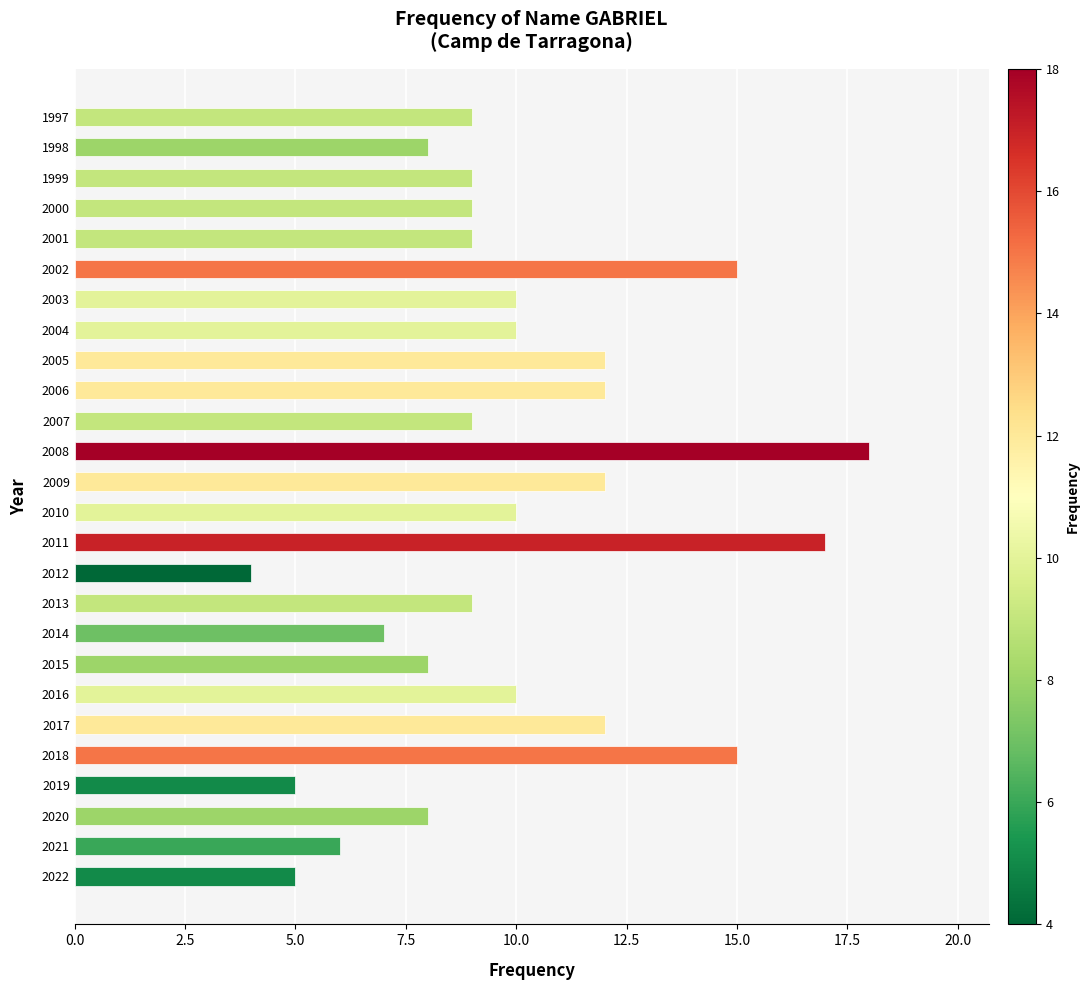

What is the maximum value shown in the chart?

18